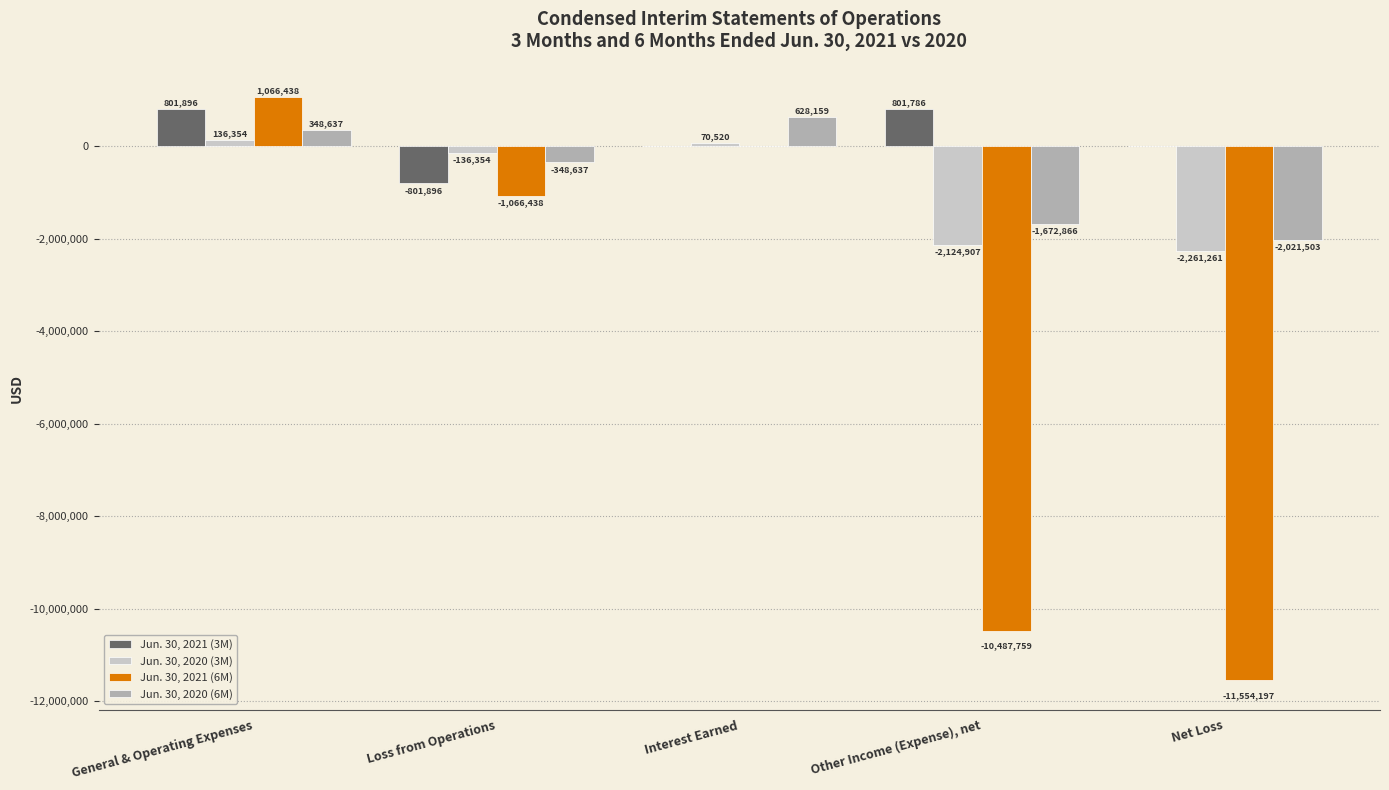

Which label corresponds to the largest value in the chart?

General & Operating Expenses